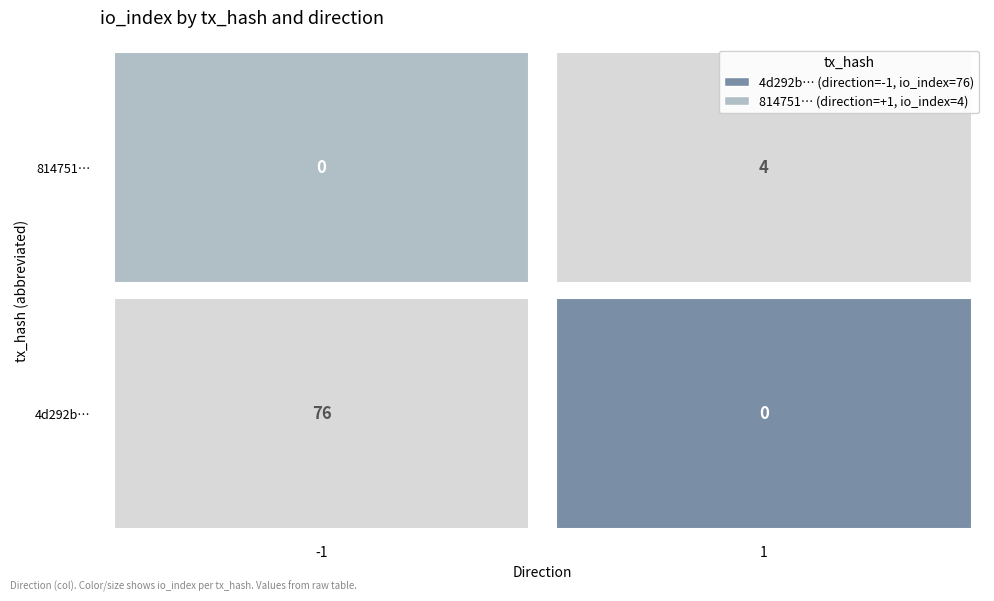

At -1, list the series in order from smallest to largest.

814751…, 4d292b…